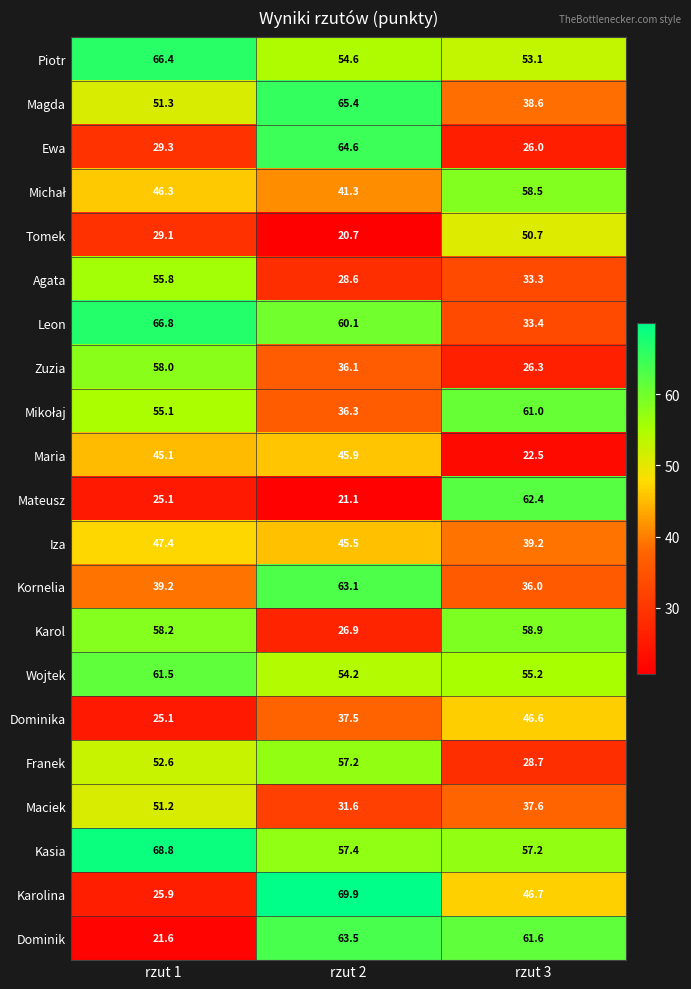

What is the sum of all Wojtek values?

170.9